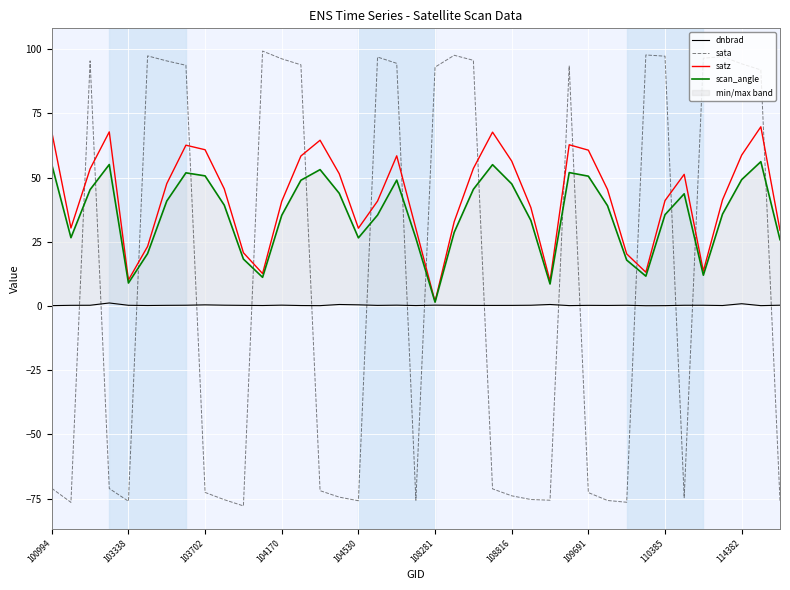

What is the maximum value for sata?

99.2